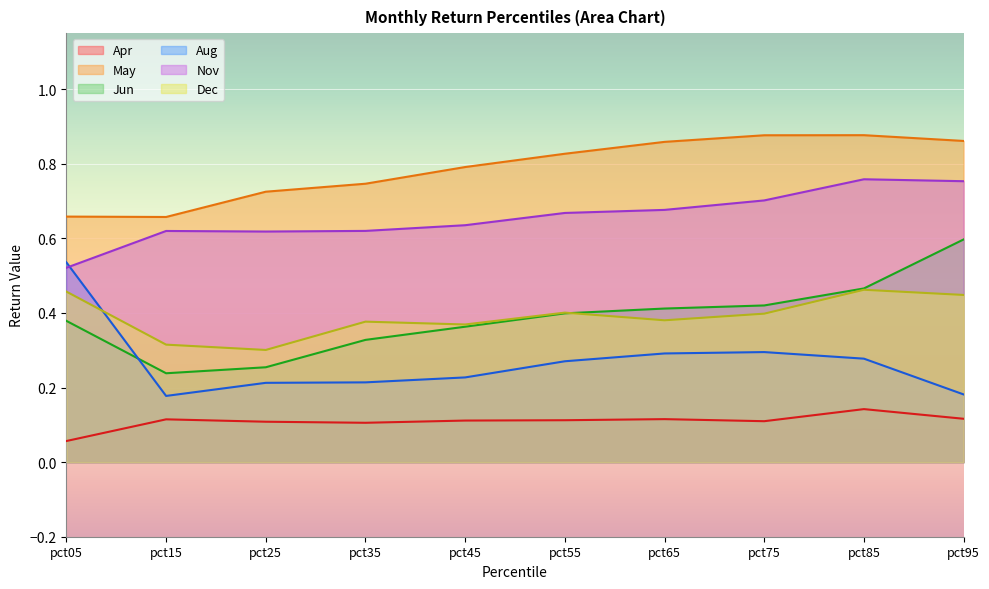

What is the minimum value shown in the chart?

0.1